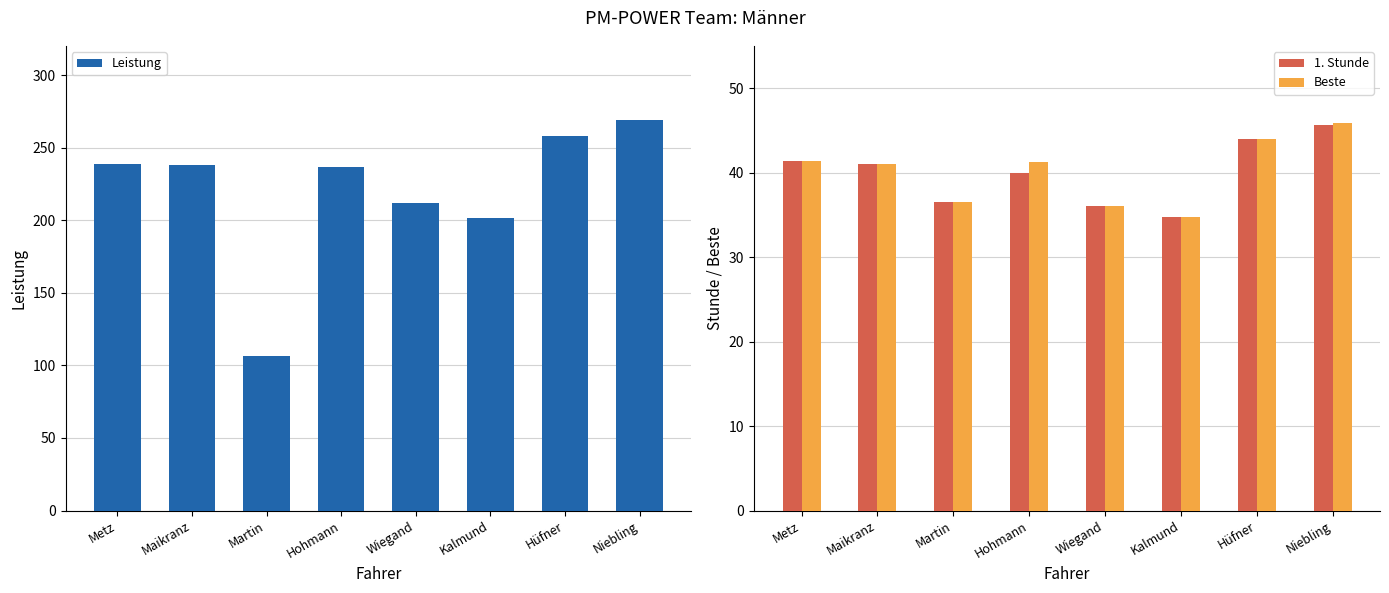

What is the difference between the maximum and minimum values in the Leistung series?

162.5